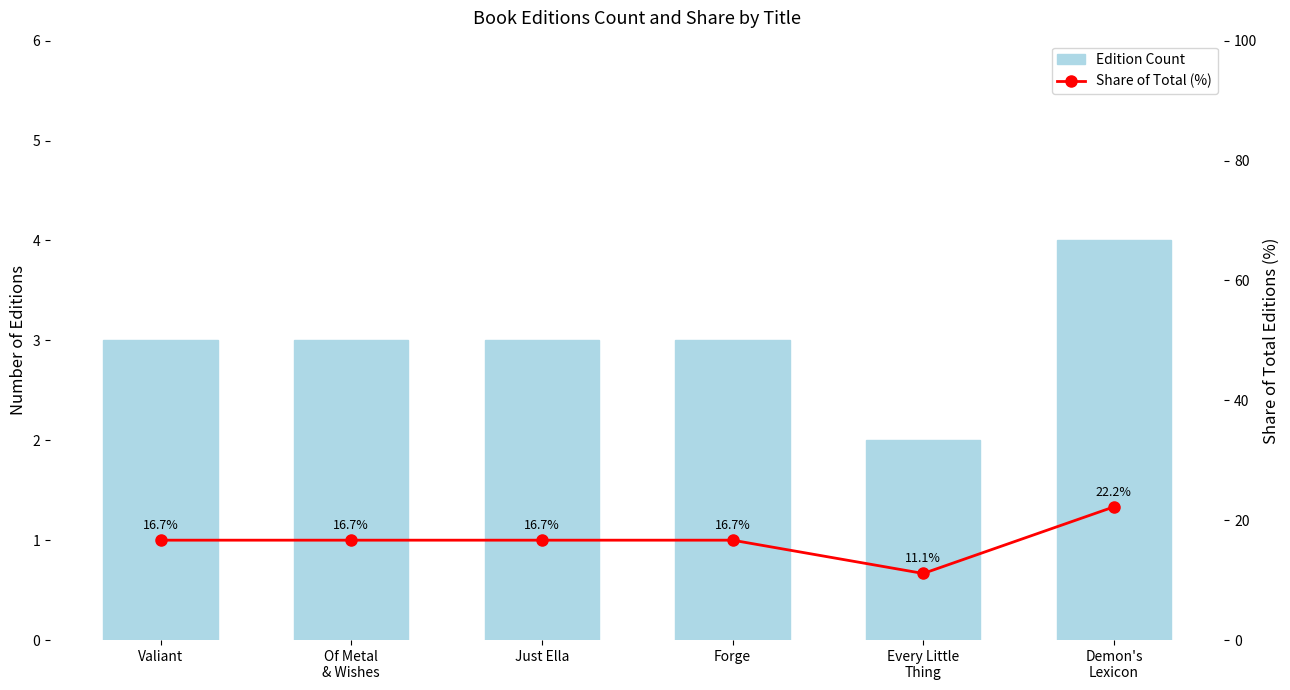

Is the value of Share of Total (%) at Just Ella greater than the value of Edition Count at Of Metal
& Wishes?

Yes